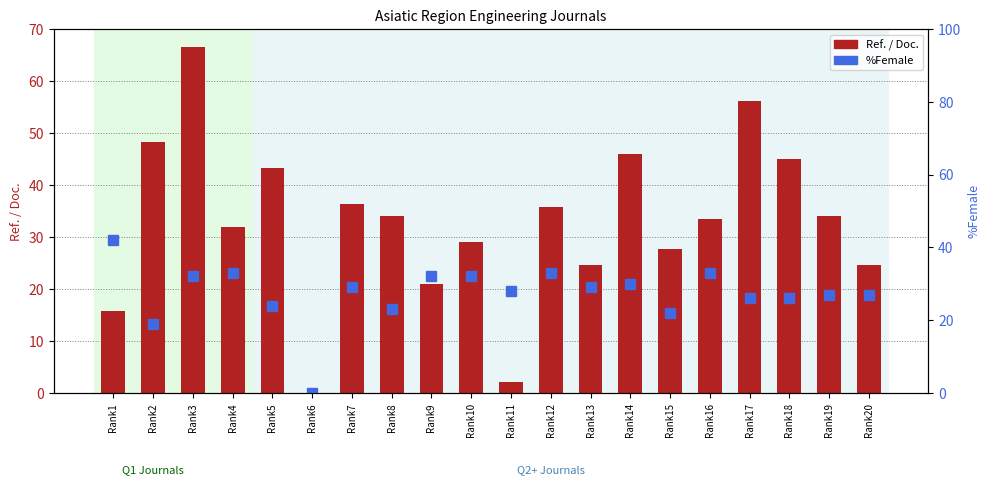

At Rank20, list the series in order from smallest to largest.

Ref. / Doc., %Female